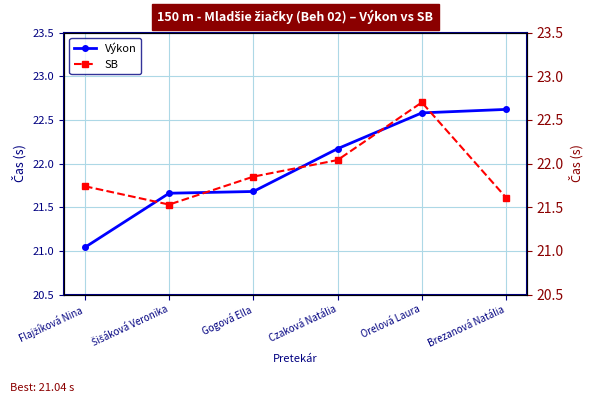

True or false: SB has more than 2 interior local peaks.

False